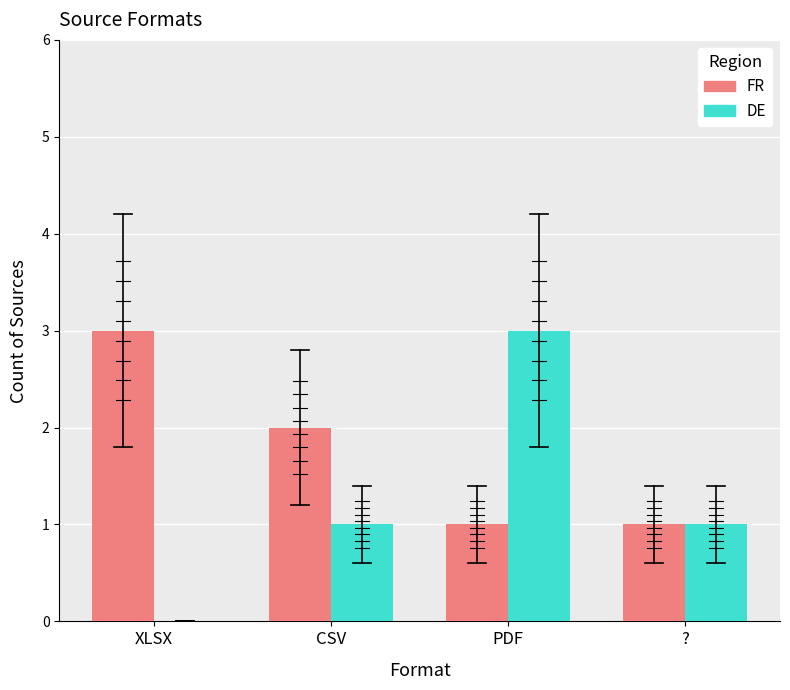

Is the value of DE at XLSX greater than the value of FR at XLSX?

No